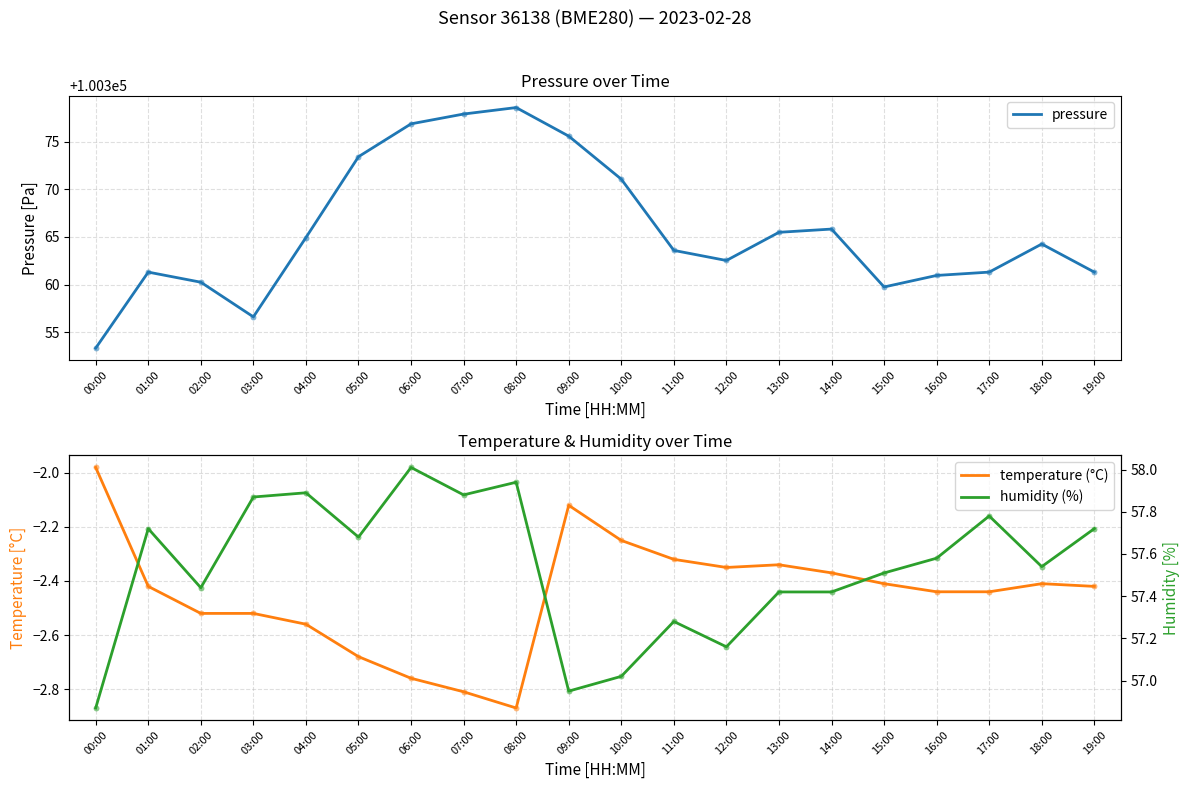

What is the total value across all series at 02:00?

100415.2